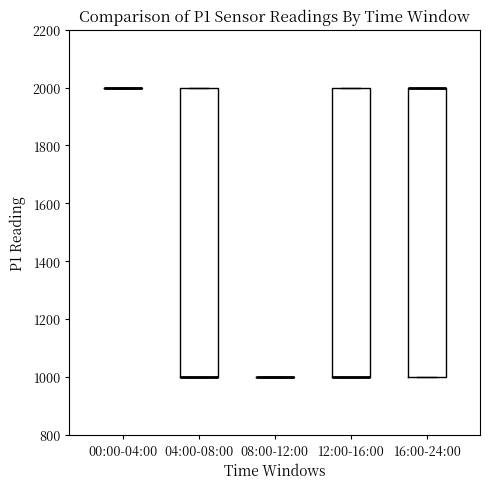

Where is the upper edge of the box for 16:00-24:00 on the y-axis? The values are not printed on the chart, so give them approximately, as read against the axis.

2000